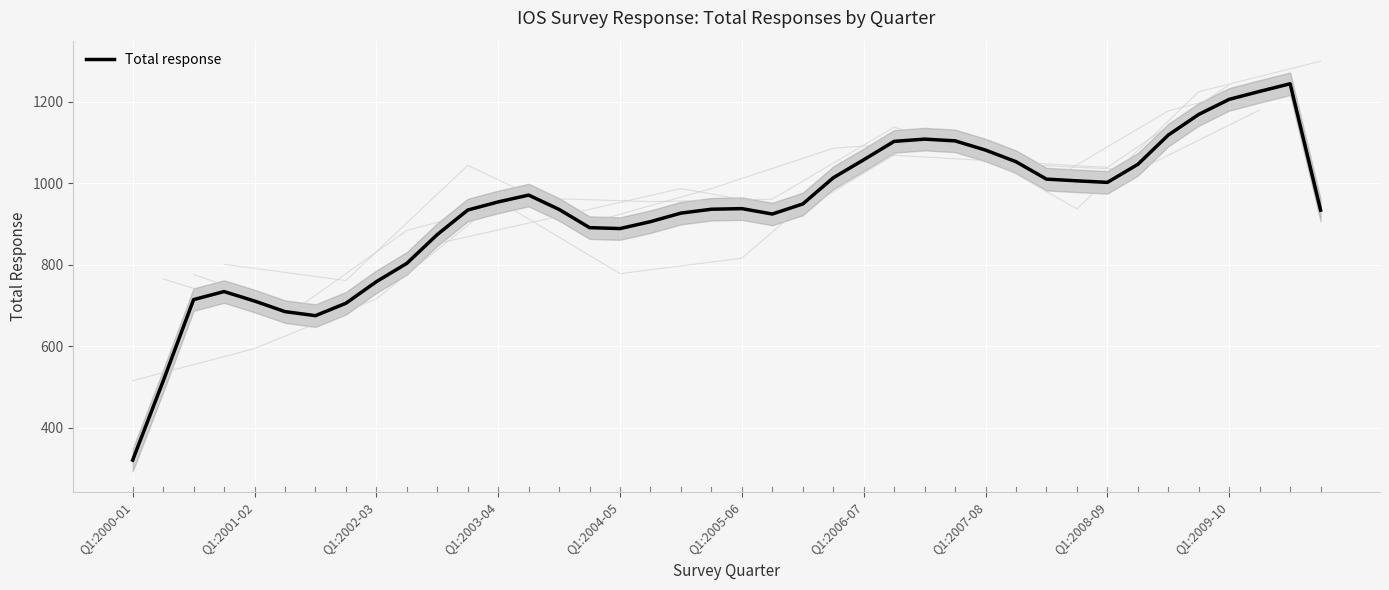

Which category has the lowest value in the Total response series?

Q1:2000-01